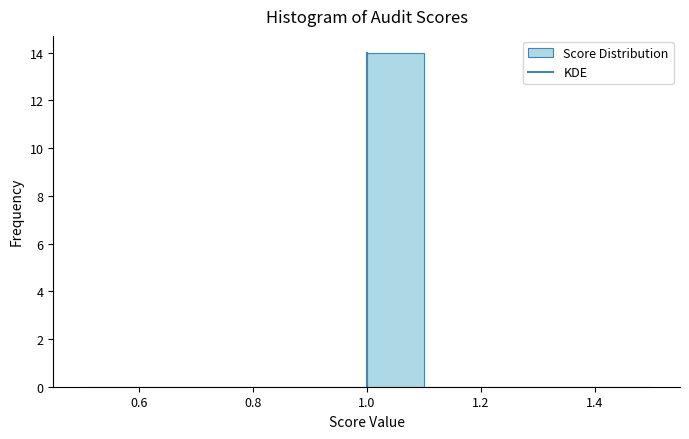

Which range on the x-axis has the tallest bar?

1.0 to 1.1